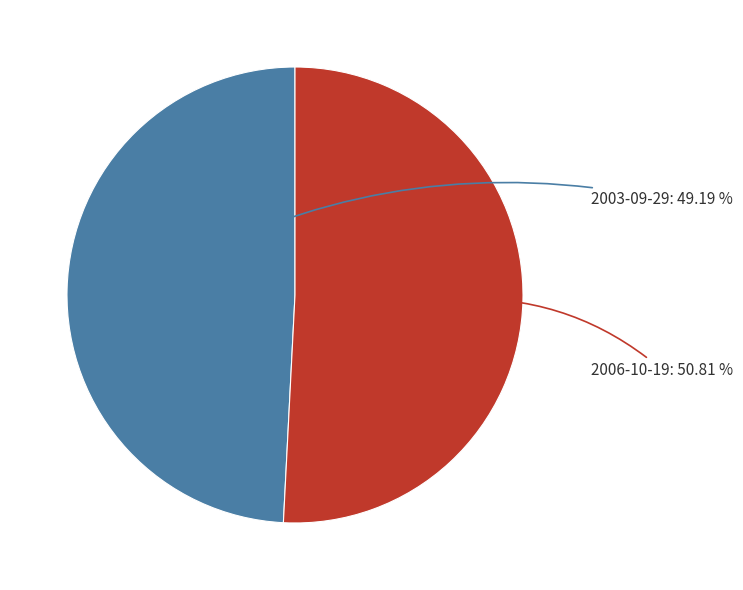

To the nearest percent, what is the difference between the largest and smallest slice percentages?

2%